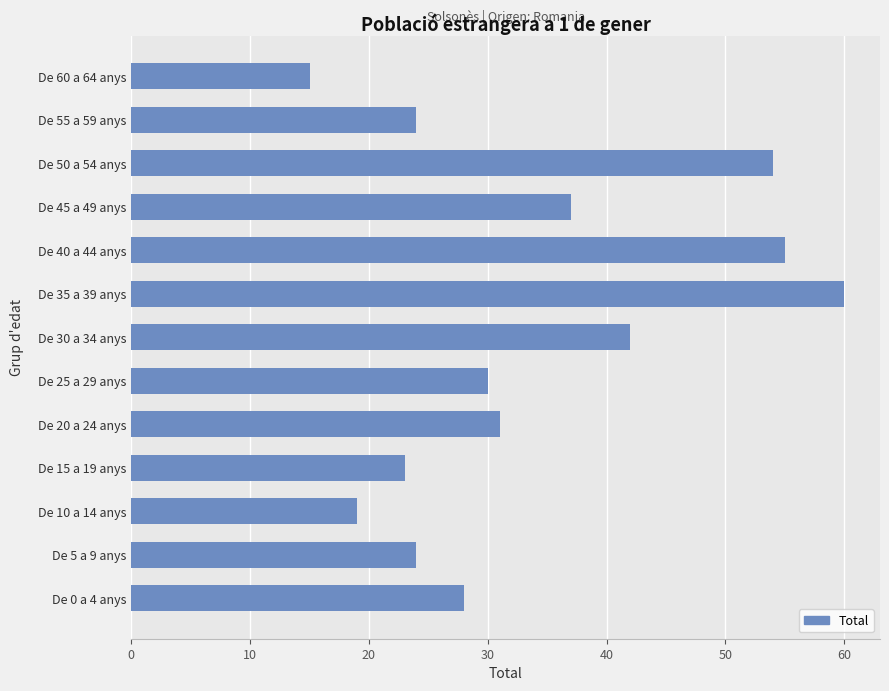

The value at De 30 a 34 anys is 27. True or false?

False